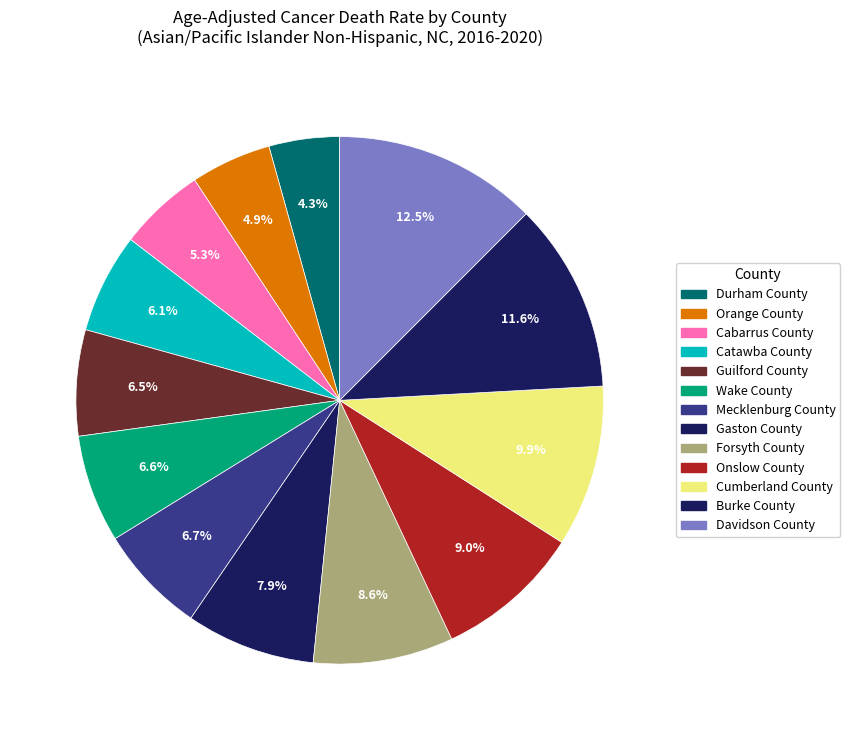

To the nearest percent, what is the difference between the Forsyth County and Cabarrus County slice percentages?

3%